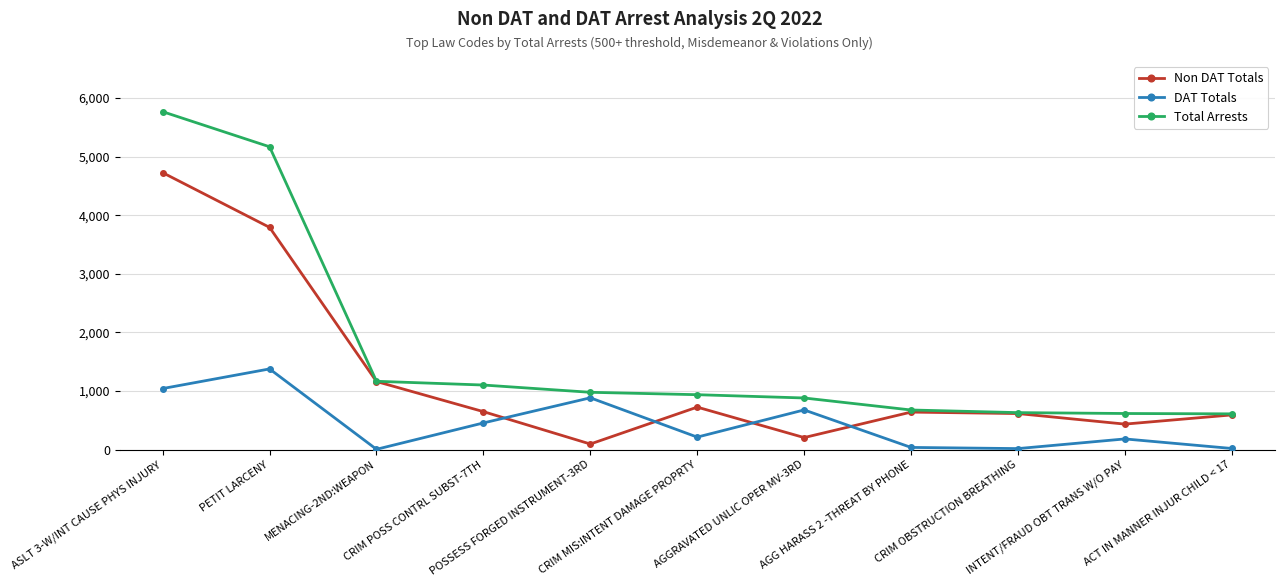

True or false: DAT Totals and Non DAT Totals intersect in this chart.

True